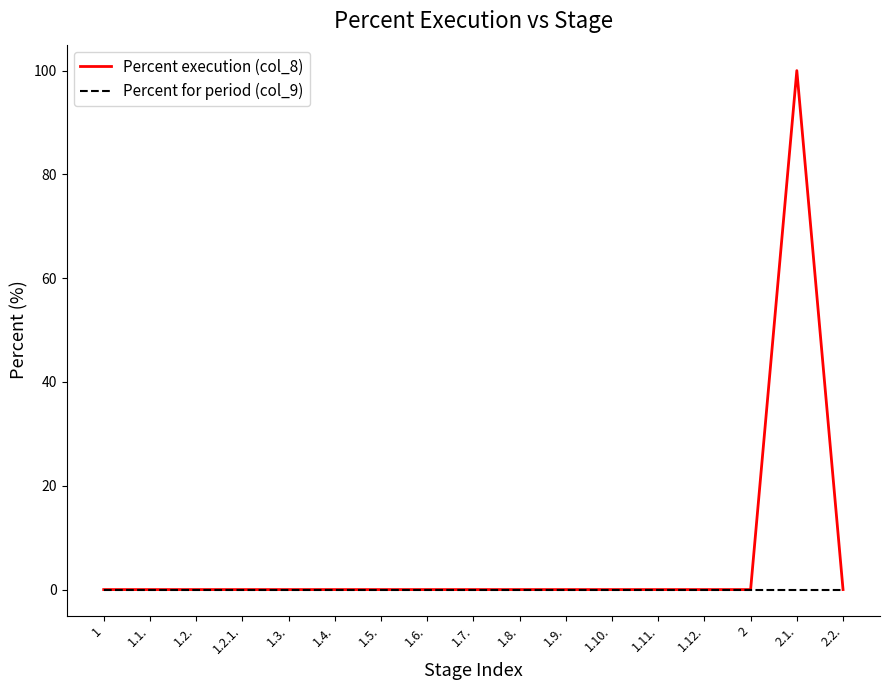

Which series has the widest spread of values?

Percent execution (col_8)